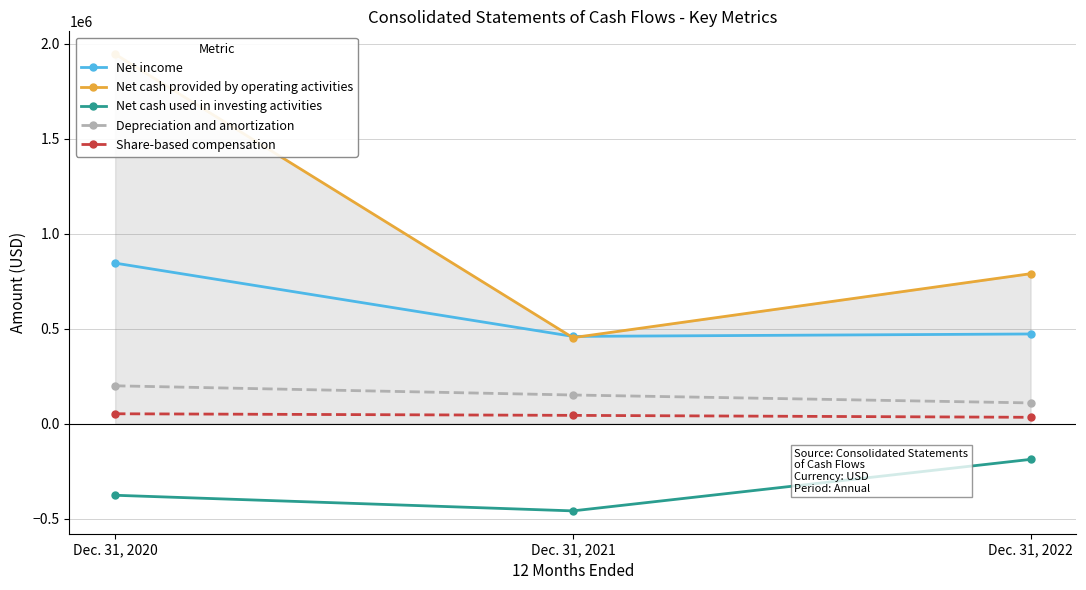

How many categories are shown in the chart?

3